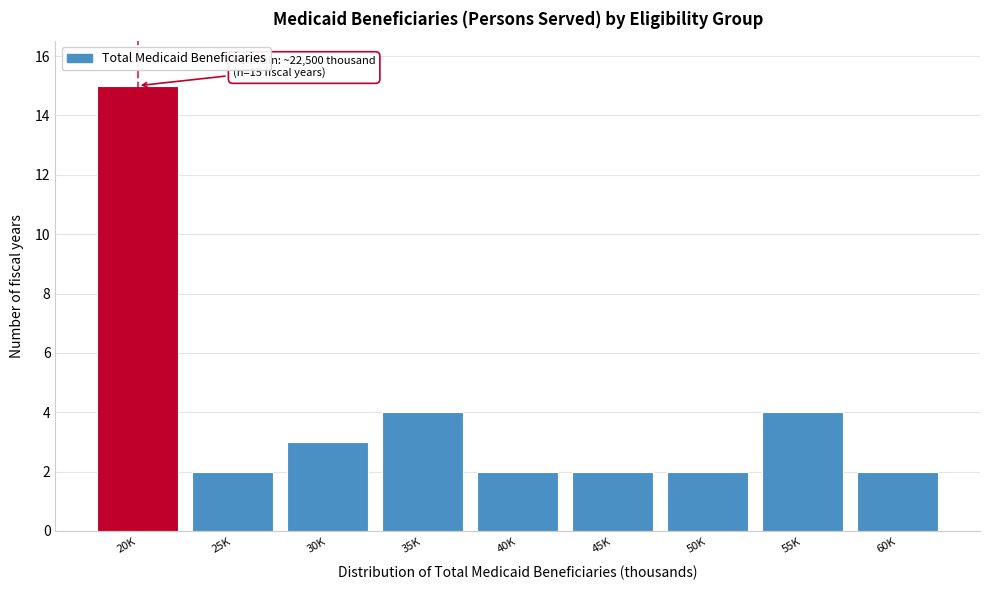

Reading left to right, what are all the values shown in this chart?

20K=15	25K=2	30K=3	35K=4	40K=2	45K=2	50K=2	55K=4	60K=2